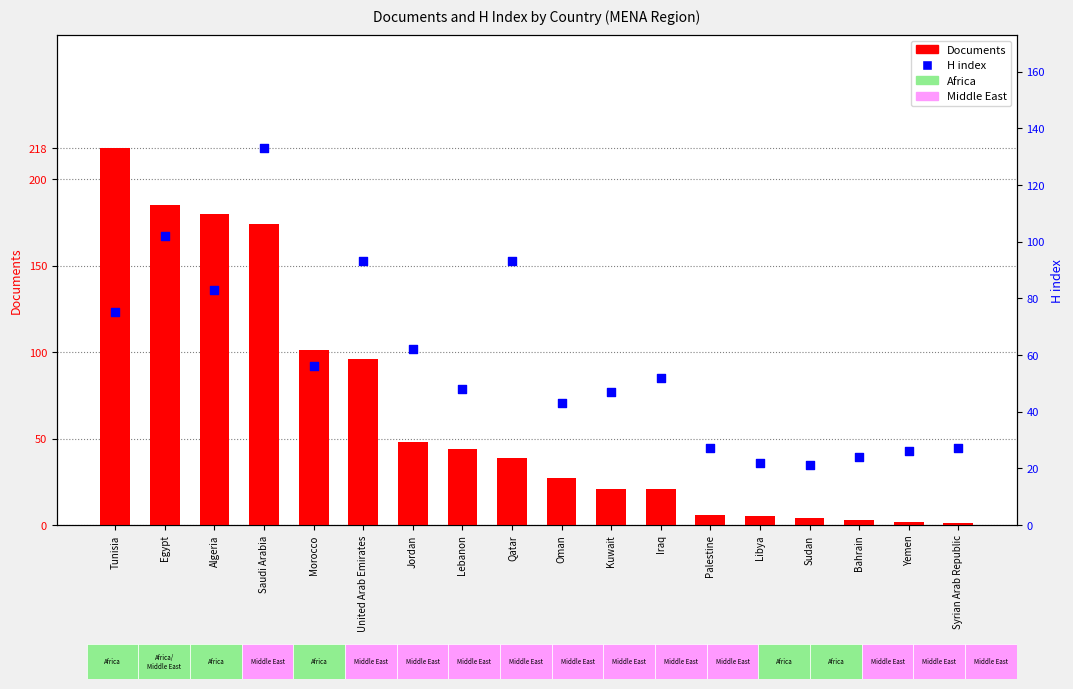

What is the total value across all series at Iraq?

73